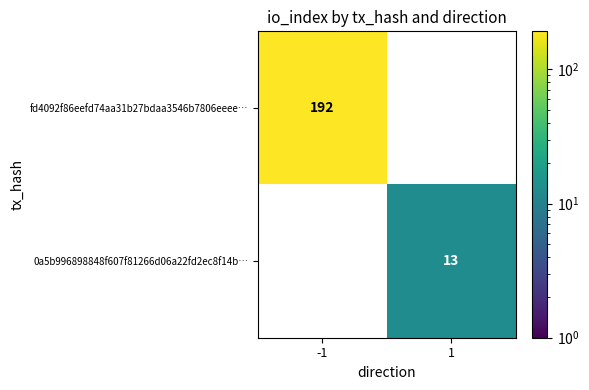

What is the total value across all series at 1?

13